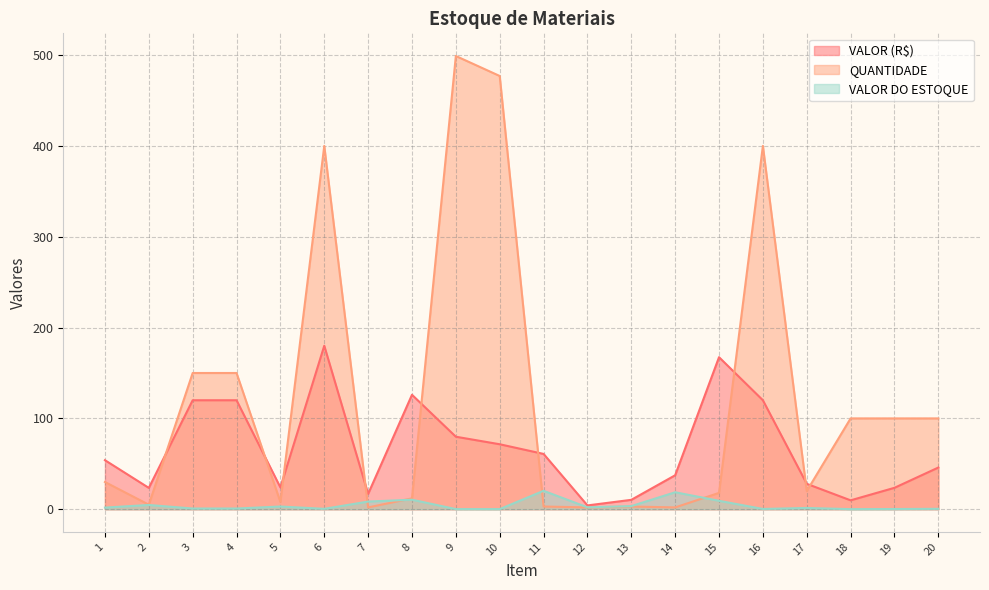

What is the difference between the highest and lowest values at 10?

476.9